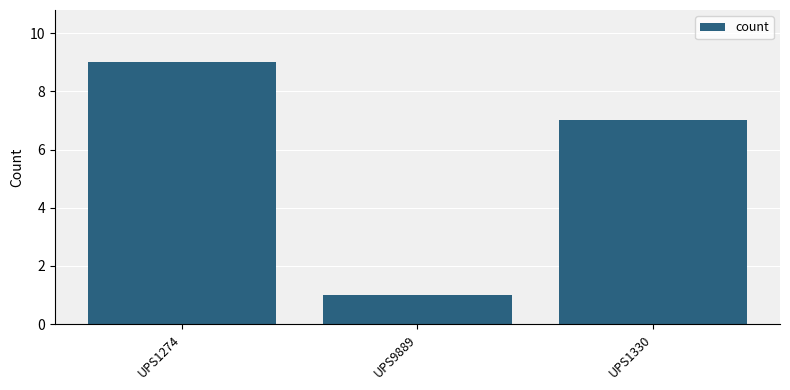

Is it true that the value at UPS1330 is 12?

False